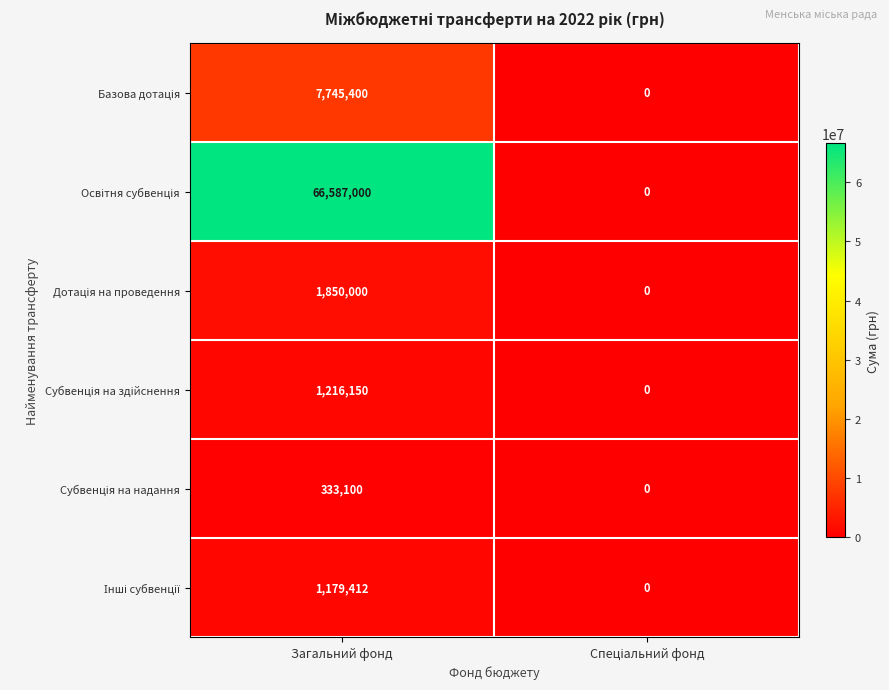

Count the number of data series in this chart.

6